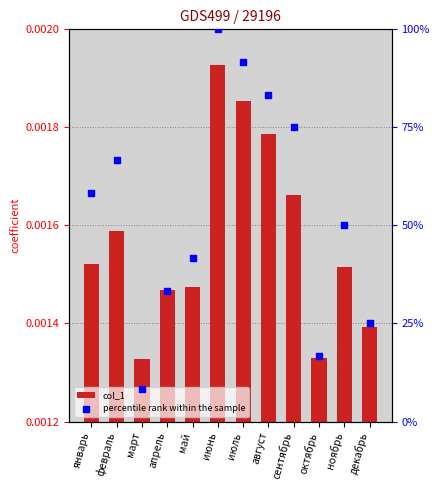

Which series has the largest total across all categories?

percentile rank within the sample